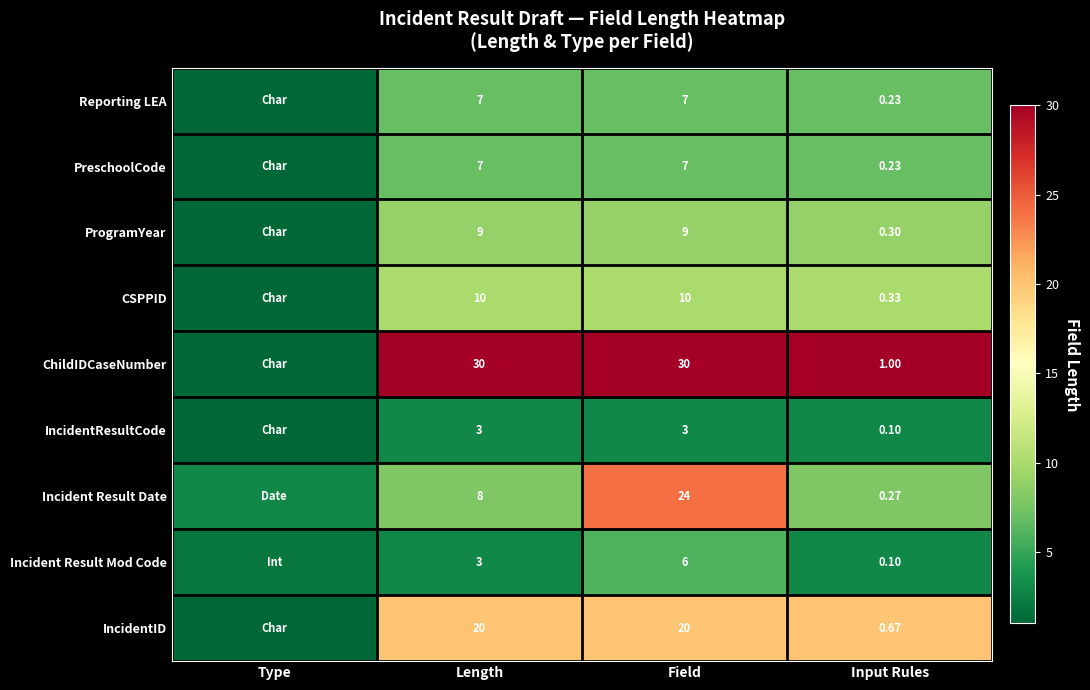

Between Length and Input Rules, which series saw the biggest shift?

ChildIDCaseNumber